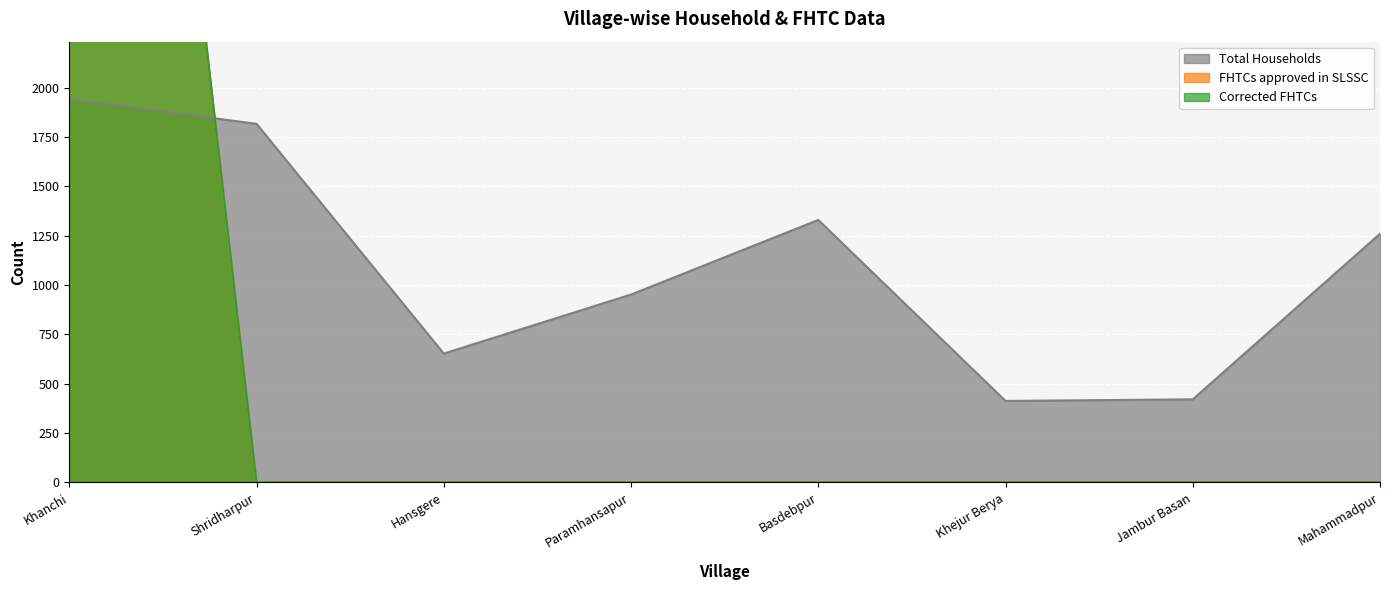

List the series in order of their peak value, highest first.

FHTCs approved in SLSSC, Corrected FHTCs, Total Households